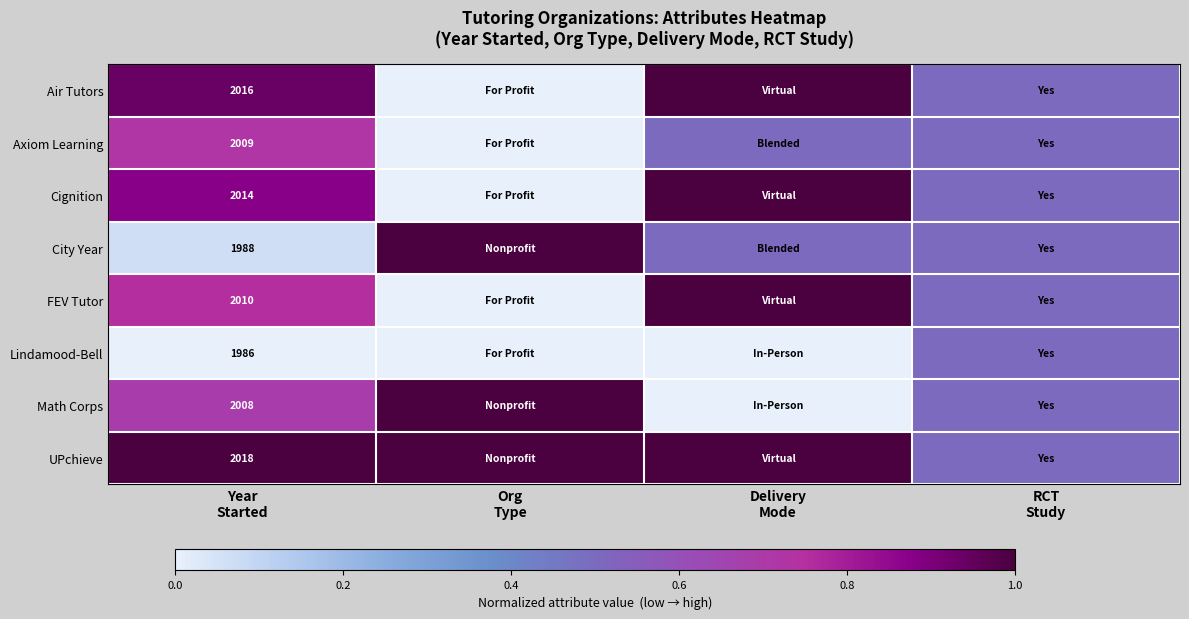

At how many categories does at least one series exceed 0?

4